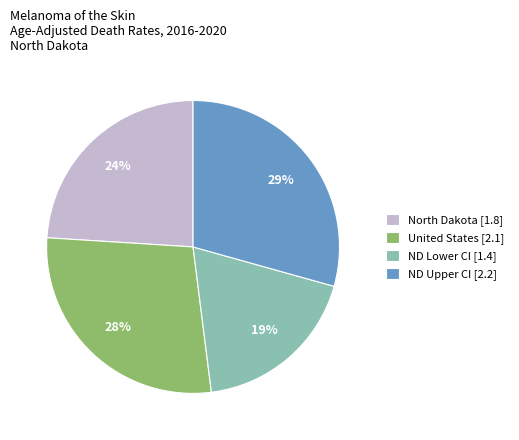

Does ND Upper CI [2.2] account for over 50% of the chart?

No